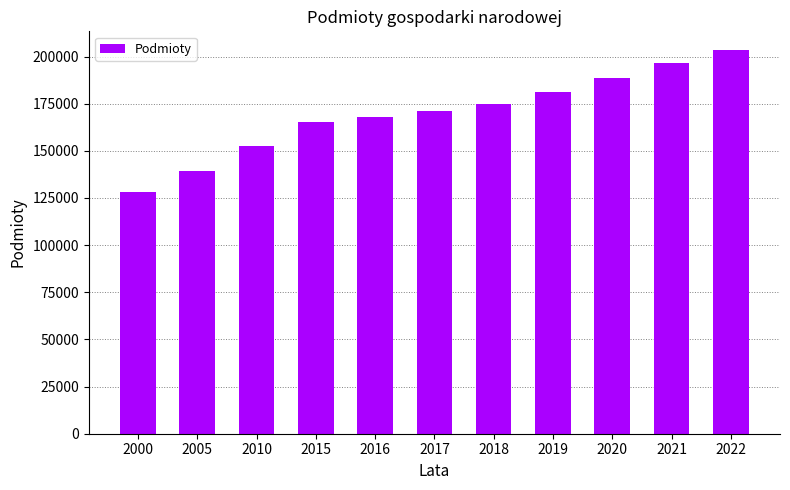

What is the difference between the second highest and minimum values?

68133